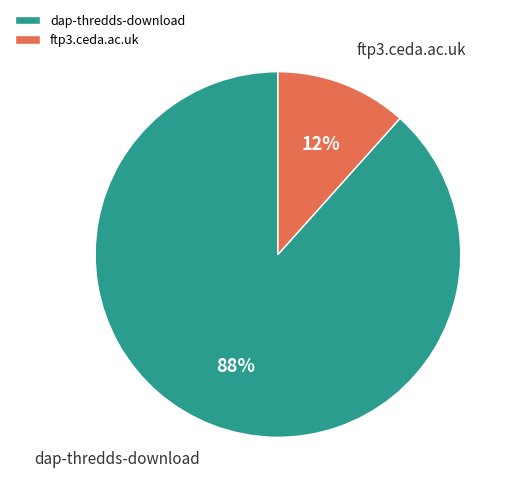

Do dap-thredds-download and ftp3.ceda.ac.uk together represent more than half of the pie?

Yes